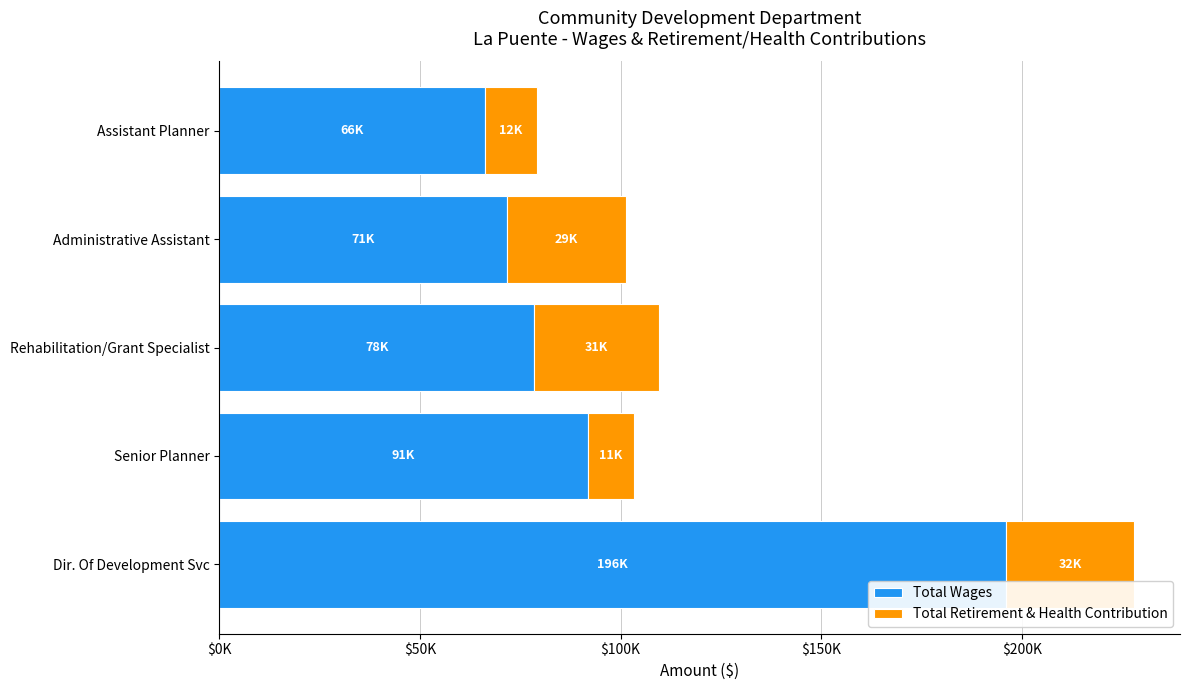

What is the value of the Total Wages bar at the 5th from the left?

66164